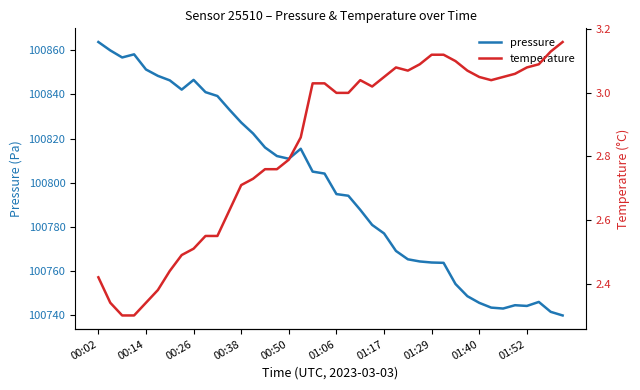

At 01:29, list the series in order from smallest to largest.

temperature, pressure